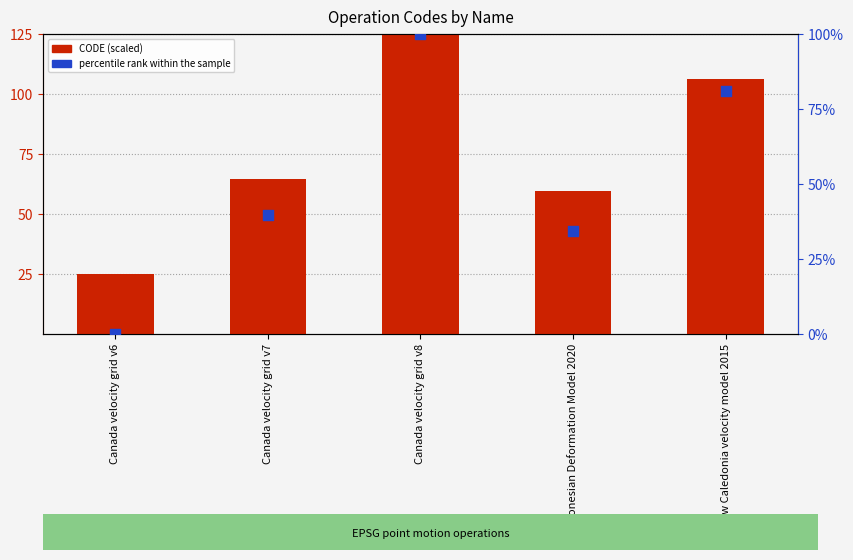

Which series has the widest spread of Y values?

CODE (scaled)